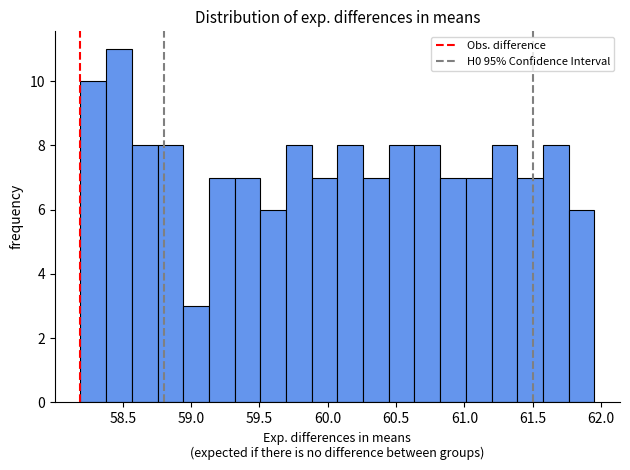

Read against the x-axis, roughly where is the centre of the tallest bar?

58.45